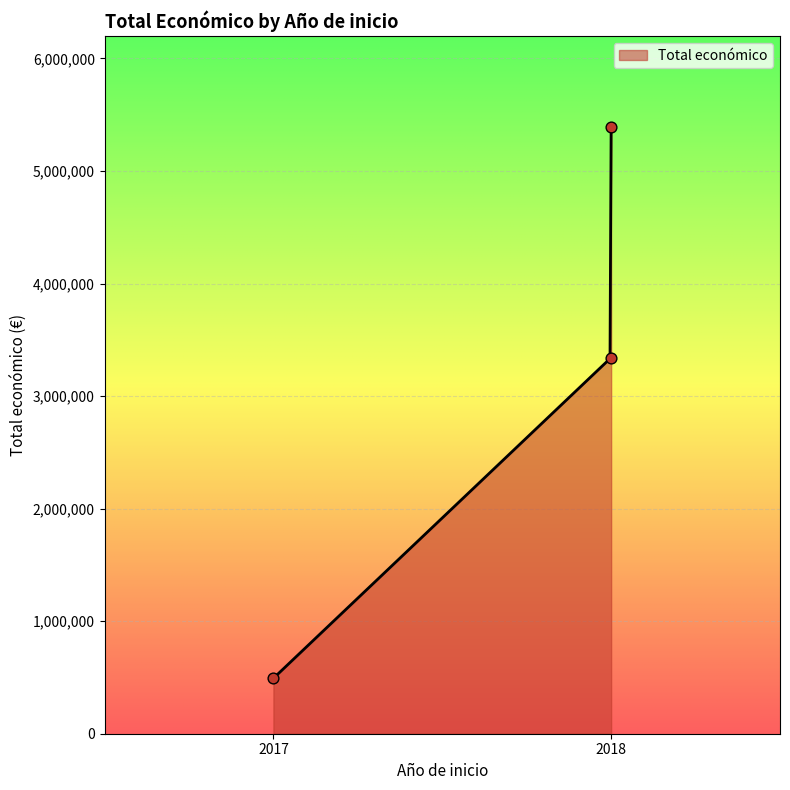

What is the lowest value of the Total económico series?

492343.0